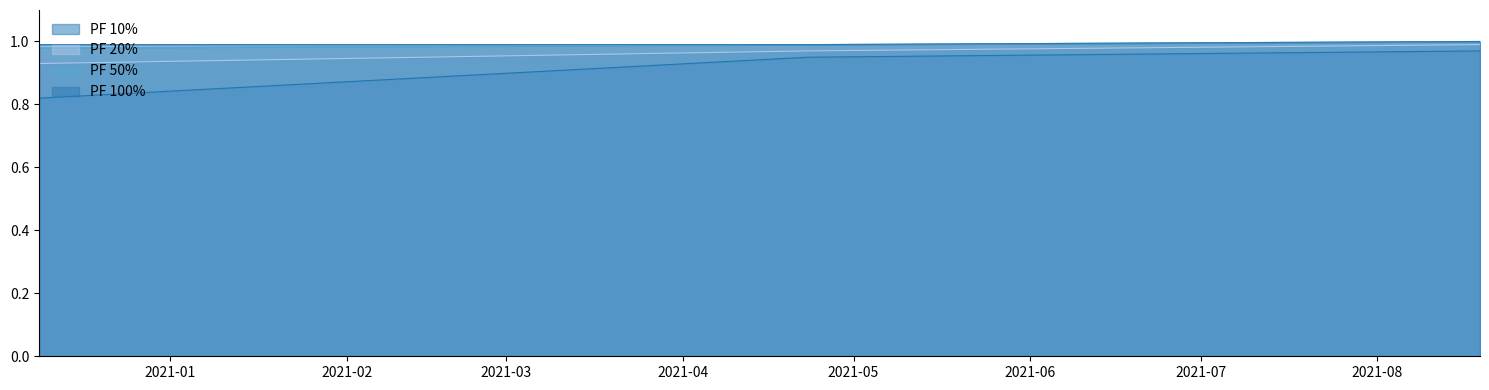

Which series has the largest total across all categories?

PF 100%